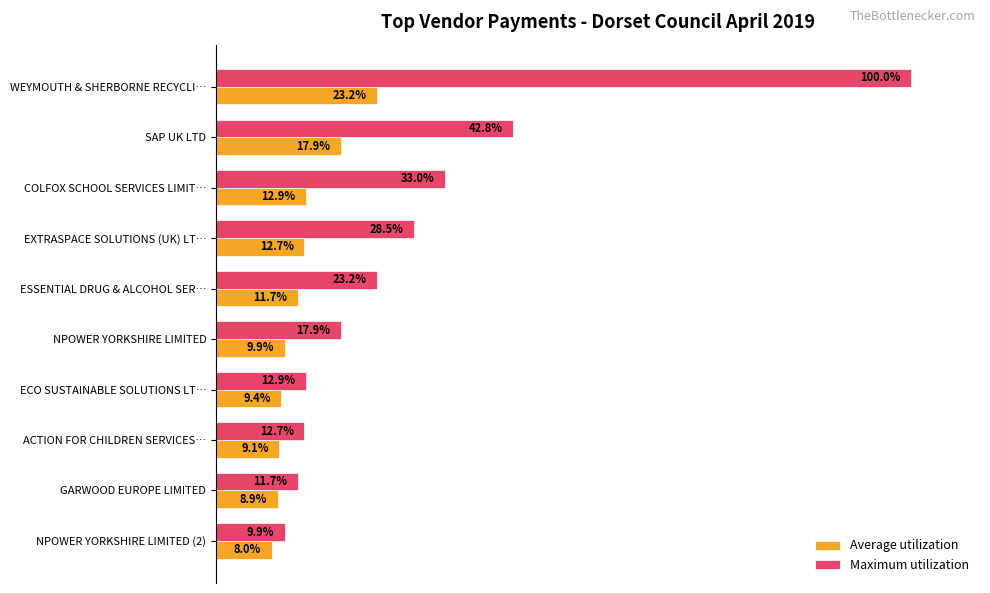

List the series in order of their peak value, lowest first.

Average utilization, Maximum utilization